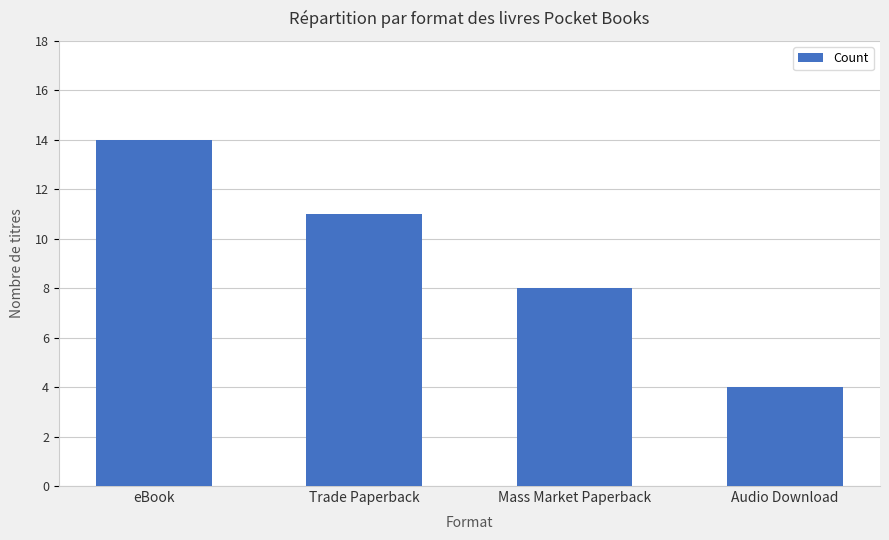

What is the label of the 1st bar from the right?

Audio Download